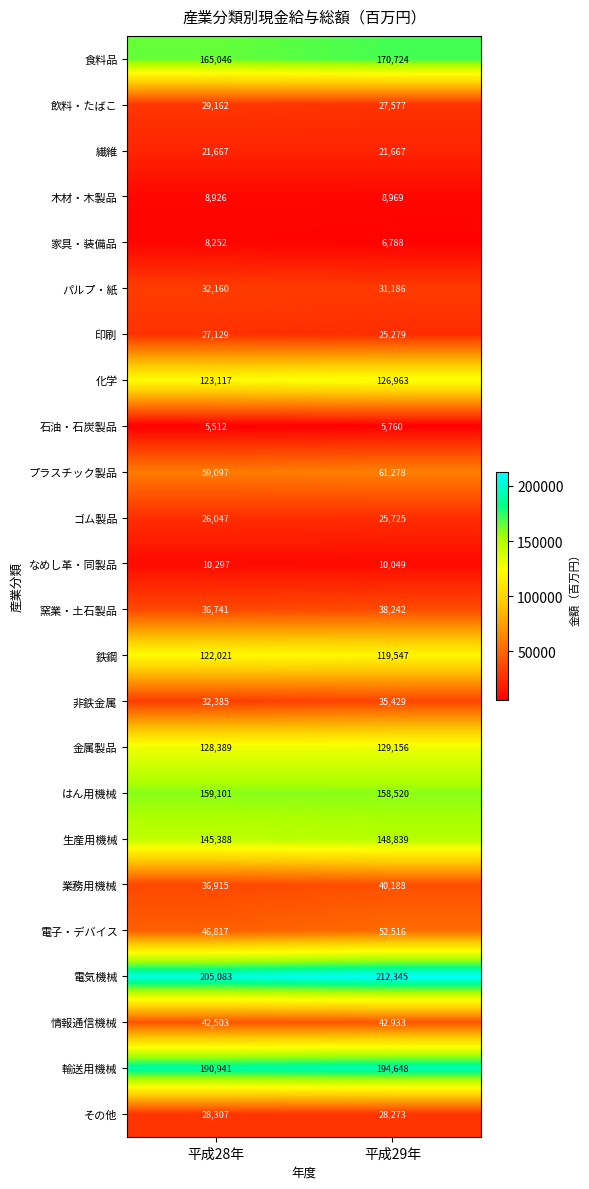

The 石油・石炭製品 series shows 3368 at 平成29年. True or false?

False